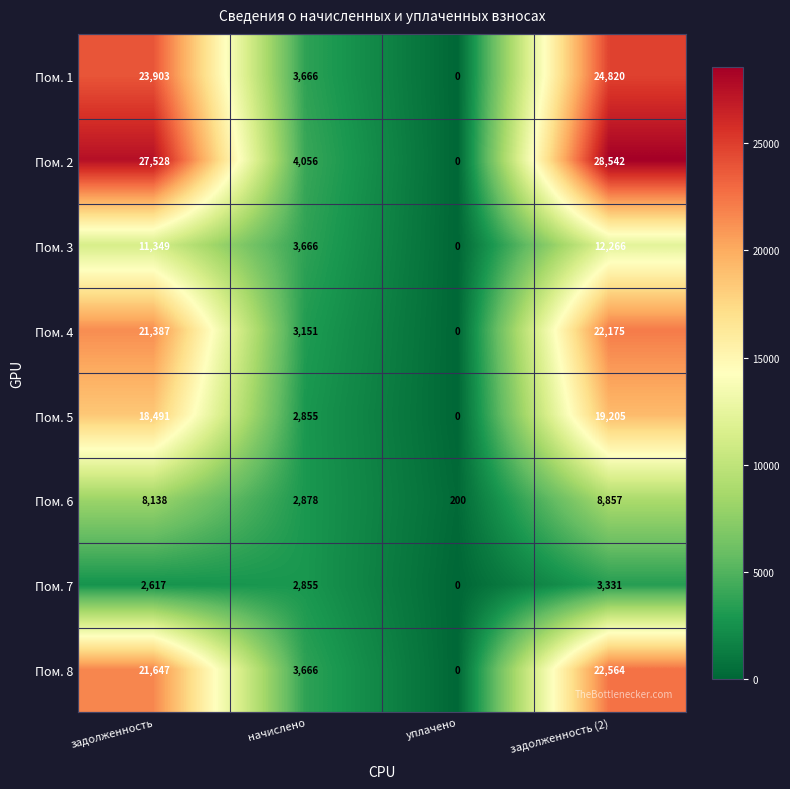

What is the total value across all series at задолженность?

135060